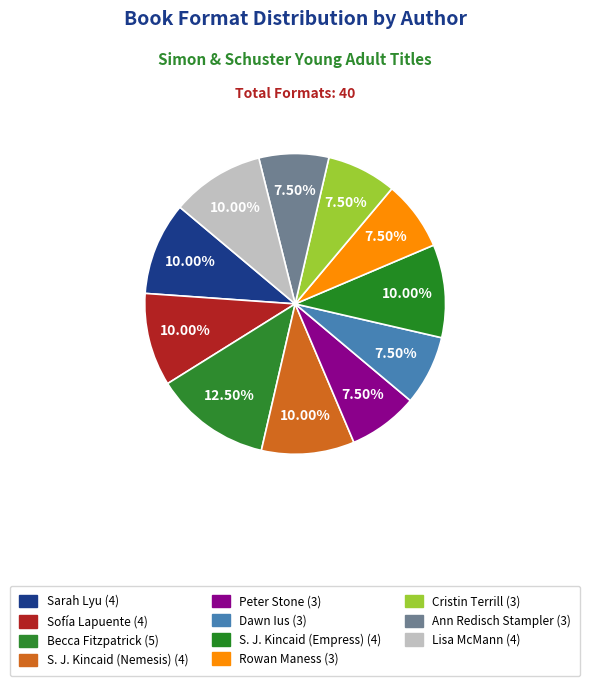

What portion of the pie excludes Sofía Lapuente?

90.0%